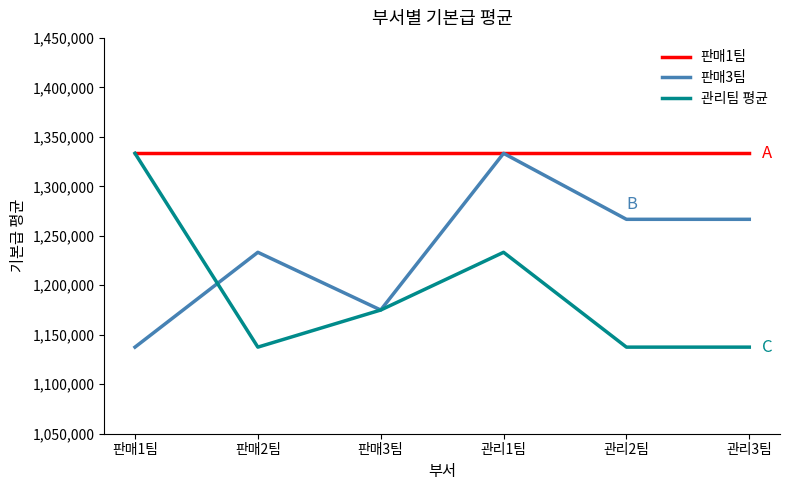

At 관리3팀, list the series in order from largest to smallest.

판매1팀, 판매3팀, 관리팀 평균